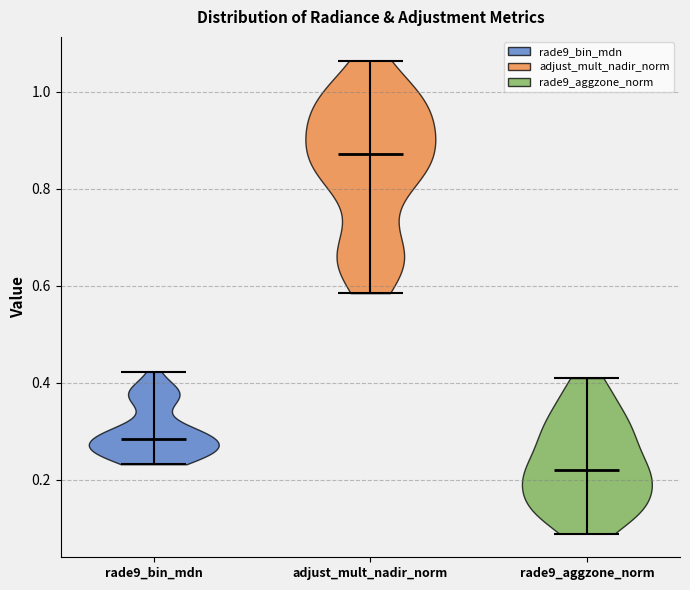

Reading left to right, read every violin against the y-axis: where its median line is, and the lowest and highest points it reaches. The values are not printed on the chart, so give them approximately, as read against the axis.

rade9_bin_mdn: median line 0.28, lowest point 0.24, highest point 0.42
adjust_mult_nadir_norm: median line 0.88, lowest point 0.58, highest point 1.06
rade9_aggzone_norm: median line 0.22, lowest point 0.08, highest point 0.42